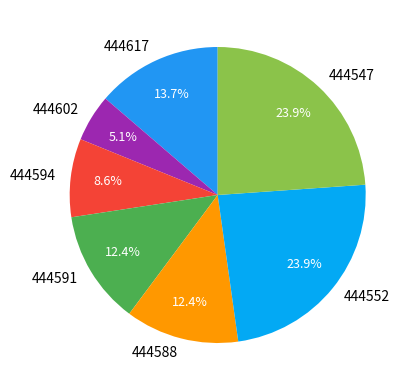

True or false: 444588 accounts for 1% of the total.

False